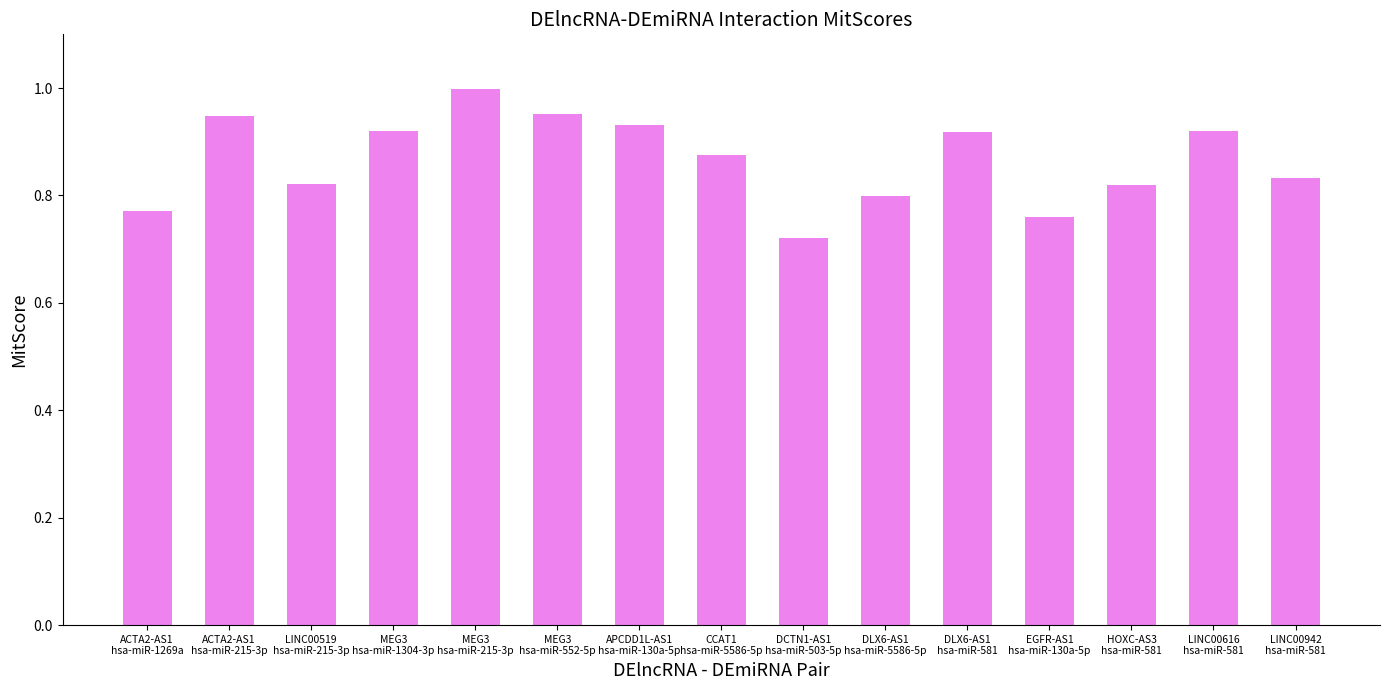

At which label is the value closest to 0?

DCTN1-AS1
hsa-miR-503-5p